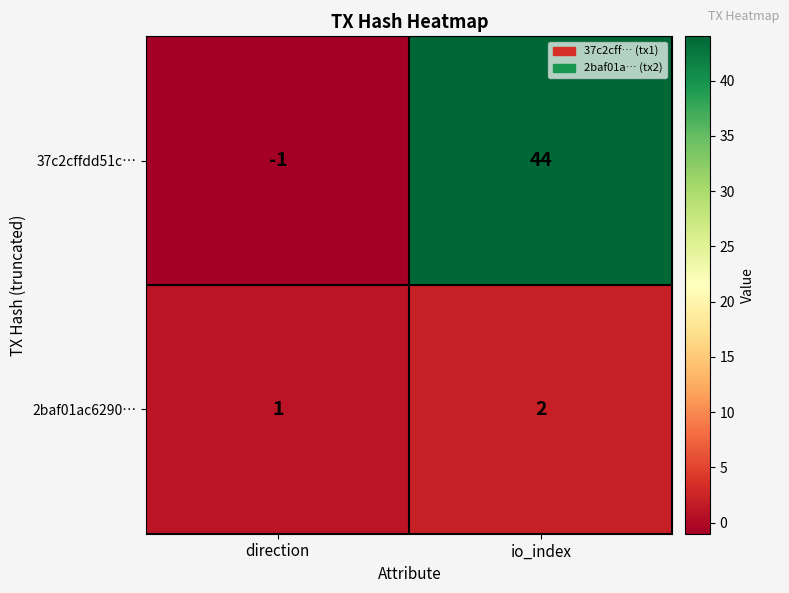

Reading left to right, what are all the values shown in this chart?

37c2cffdd51c…: direction=-1	io_index=44
2baf01ac6290…: direction=1	io_index=2